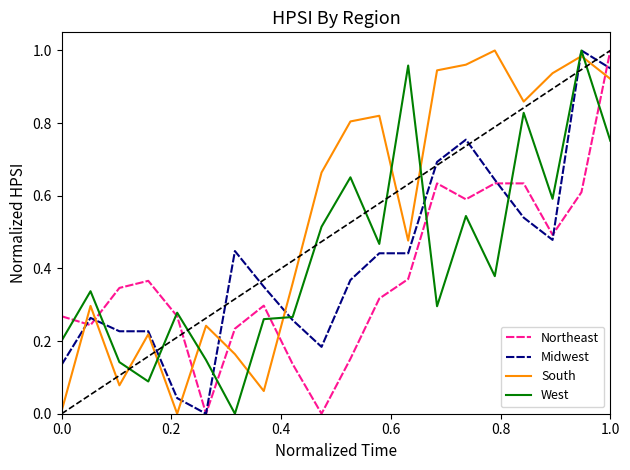

Which series has the largest total across all categories?

South